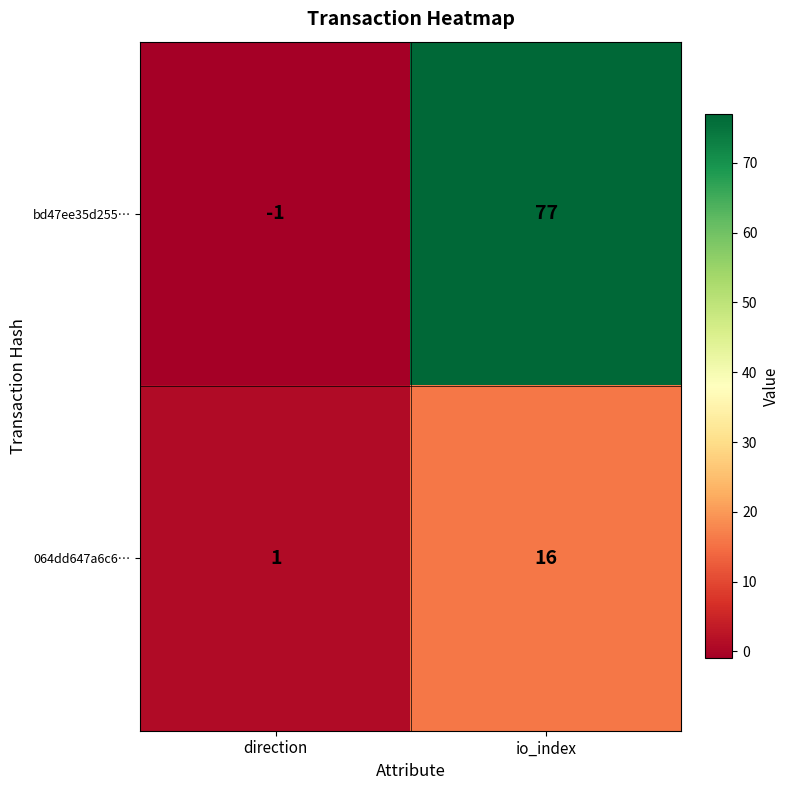

Which category has the lowest value in the 064dd647a6c6… series?

direction